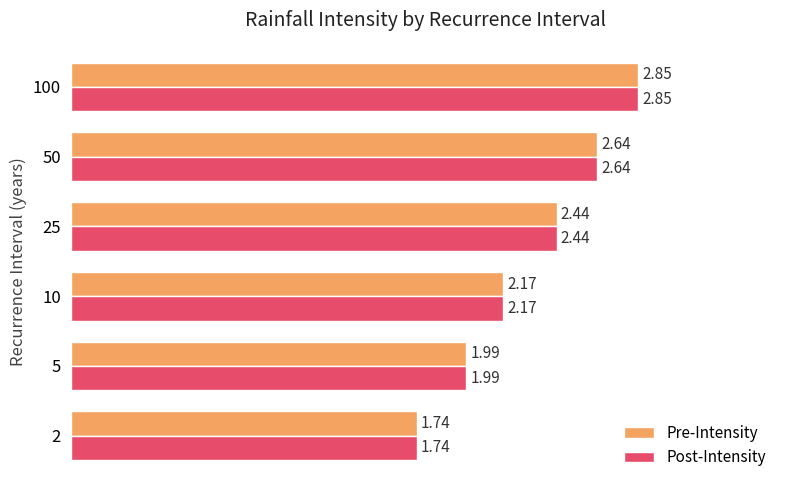

What is the difference between the Pre-Intensity values at 25 and 100?

0.4